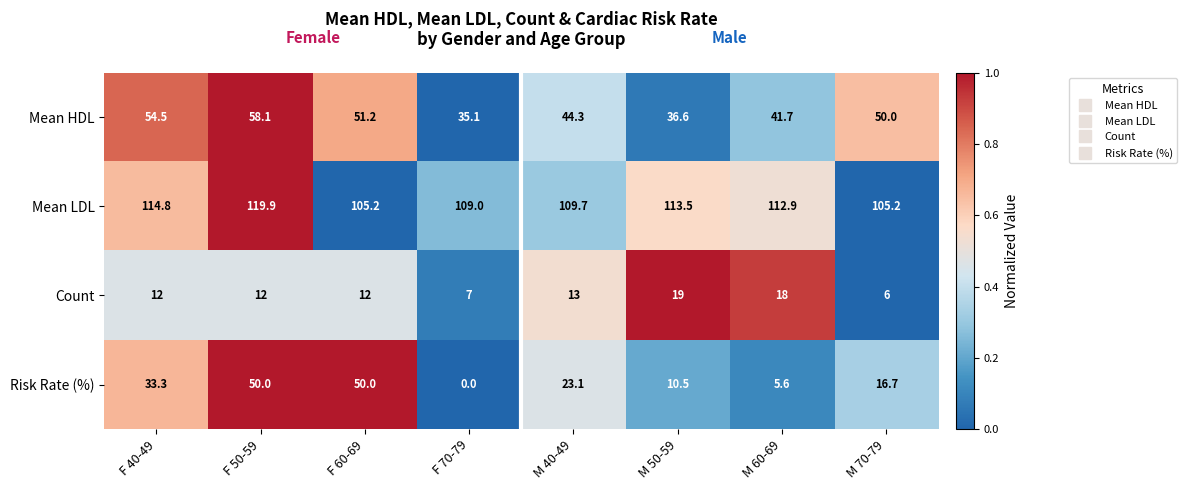

List the series in order of their peak value, highest first.

Mean LDL, Mean HDL, Risk Rate (%), Count